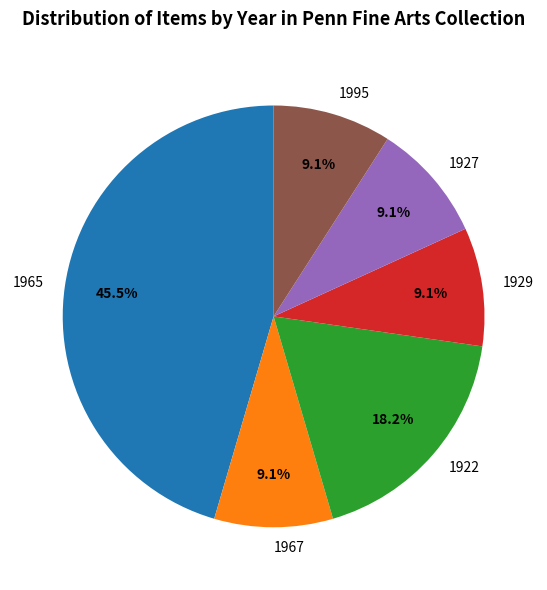

To the nearest percent, what is the difference between the largest and smallest slice percentages?

36%